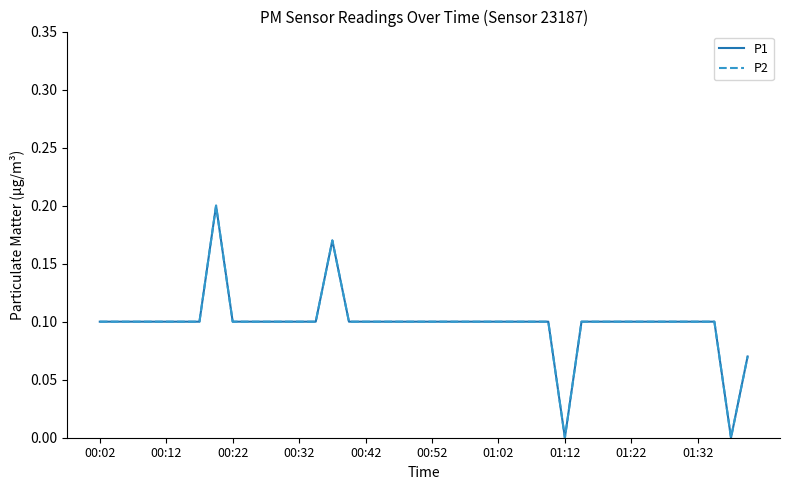

At which category does the chart reach its minimum across all series?

01:12